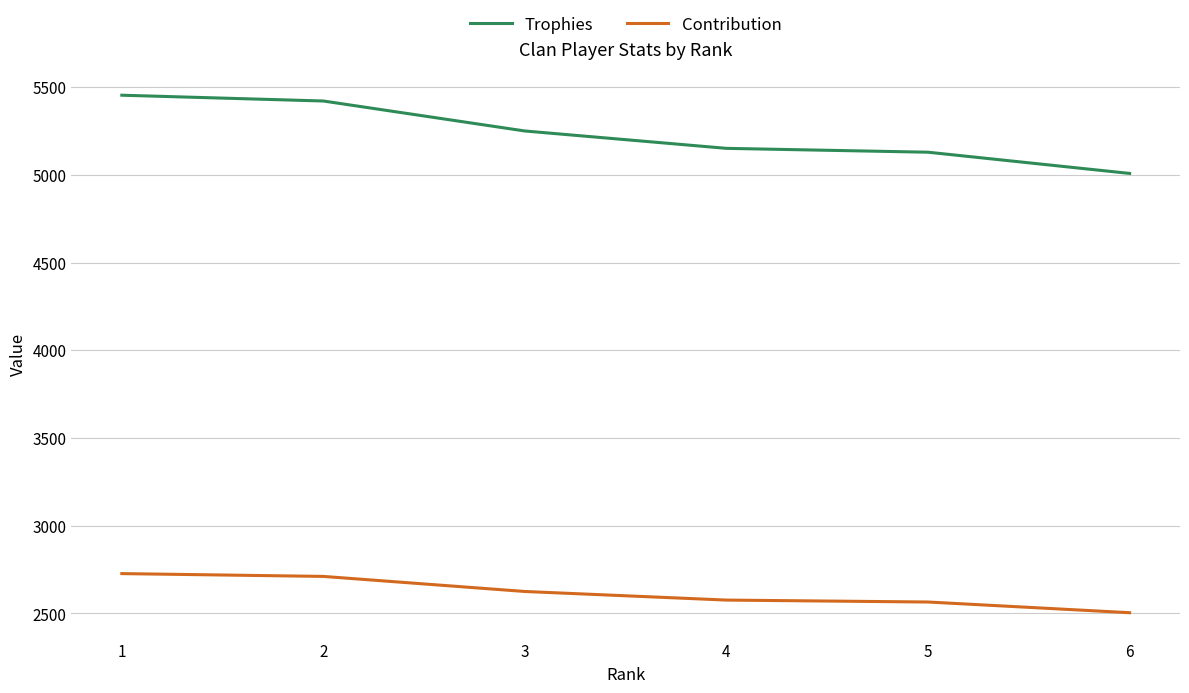

Read the Trophies value at 5, to the nearest 50.

5150